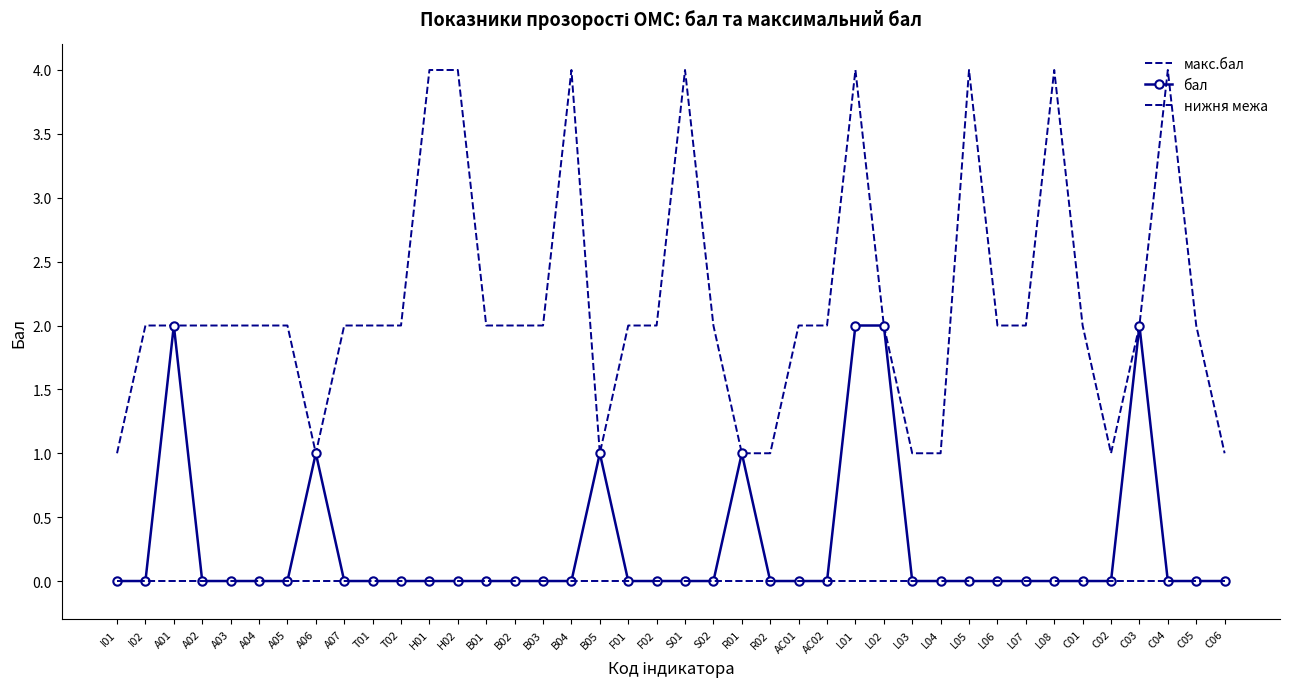

Is it true that макс.бал equals 3 at L07?

False